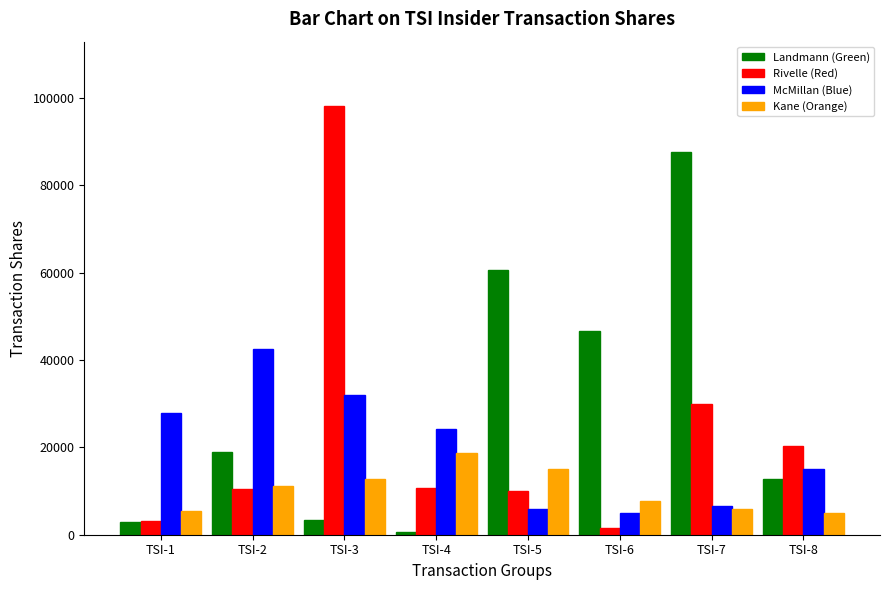

How many groups of bars are there?

8